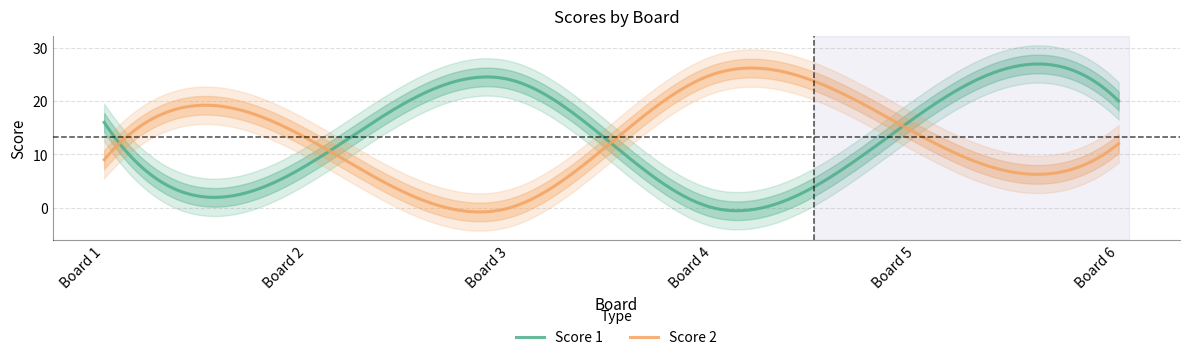

Is it true that Score 1 equals 16 at 4?

False